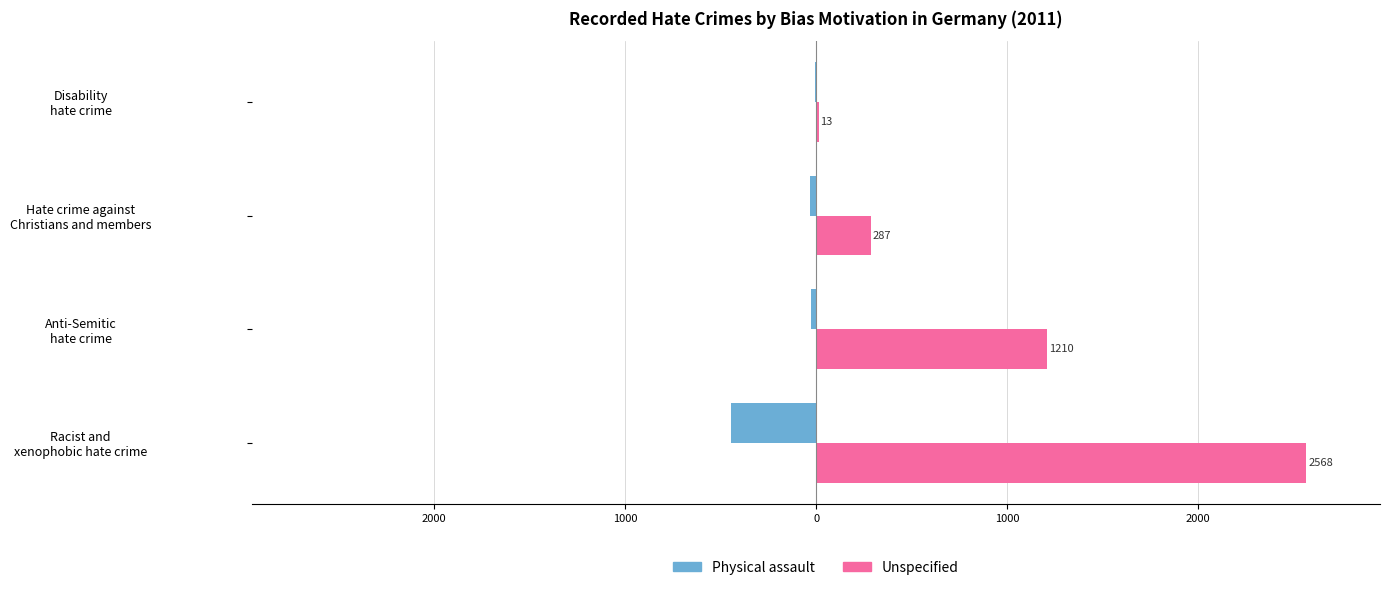

What is the value of the Unspecified bar at the 3rd from the left?

287